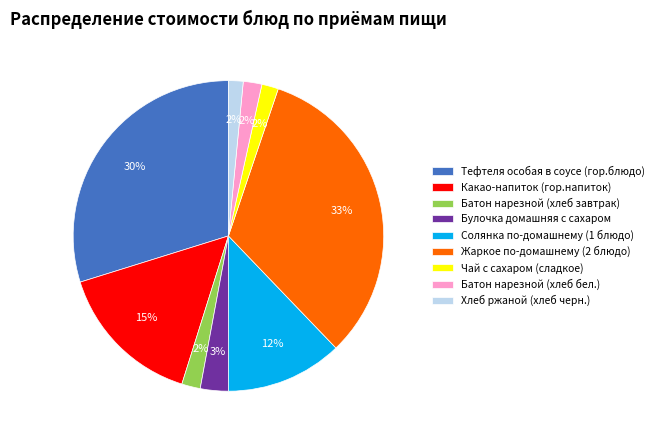

True or false: Хлеб ржаной (хлеб черн.) accounts for 2% of the total.

True